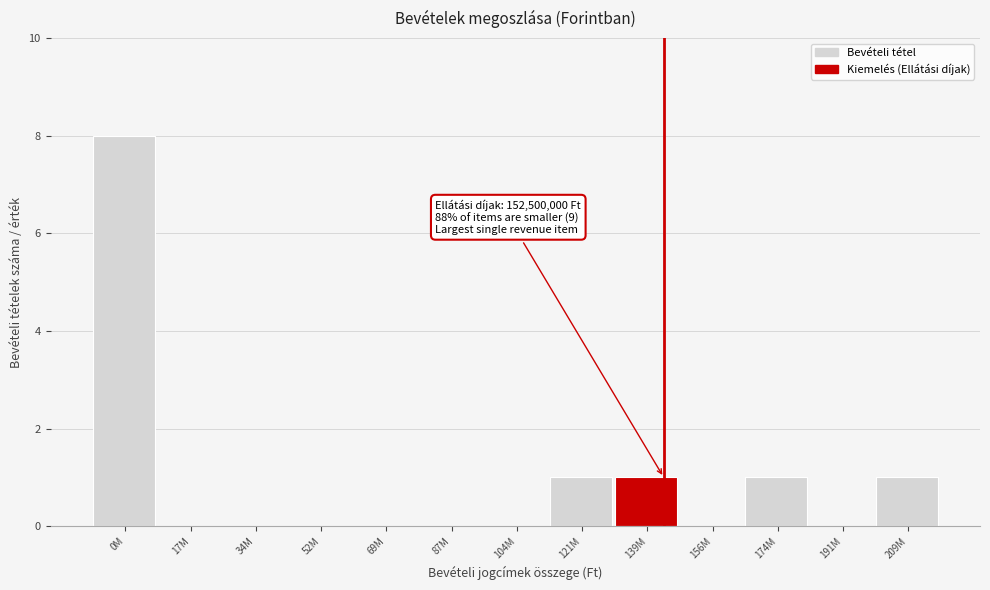

Reading left to right, what are all the values shown in this chart?

0M=8	17M=0	34M=0	52M=0	69M=0	87M=0	104M=0	121M=1	139M=1	156M=0	174M=1	191M=0	209M=1